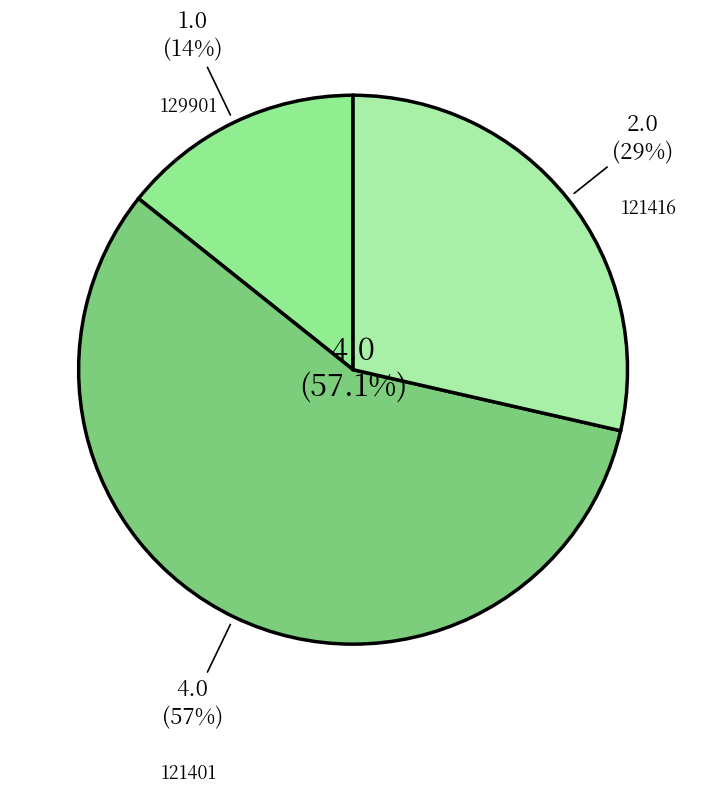

To the nearest percent, what is the combined percentage of 129901 and 121416?

43%